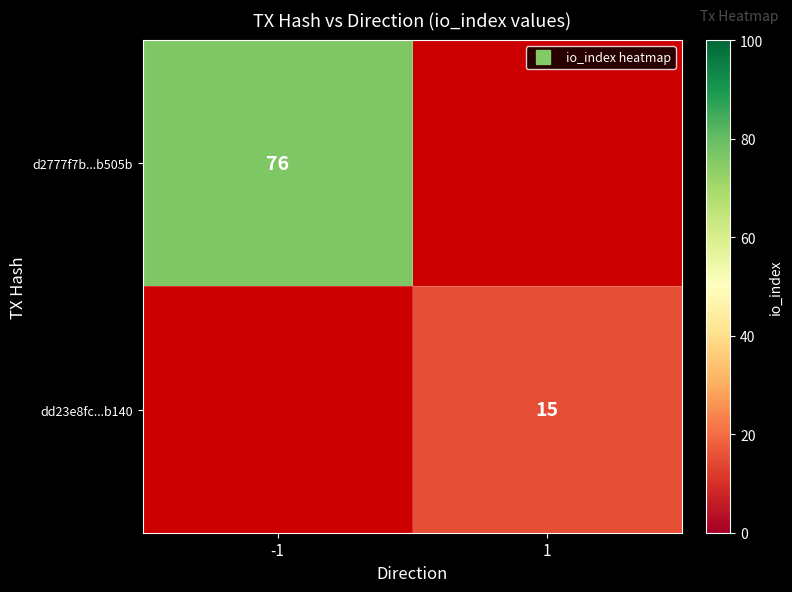

At which label does dd23e8fc...b140 reach its minimum?

-1